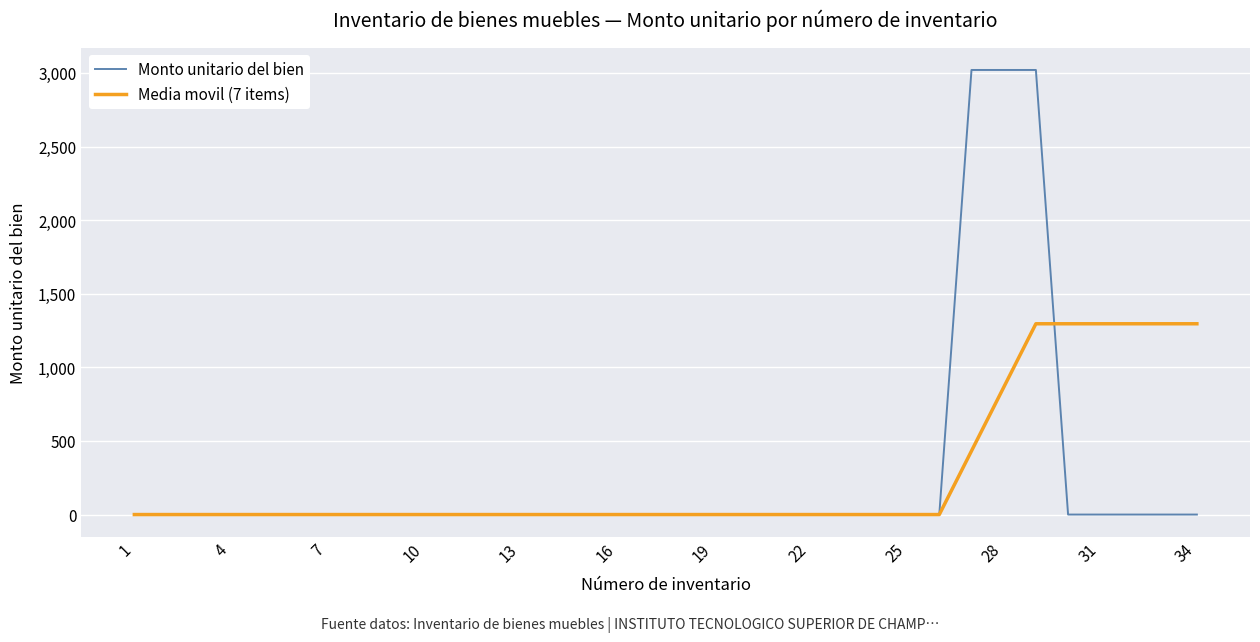

List the series in order of their peak value, highest first.

Monto unitario del bien, Media movil (7 items)